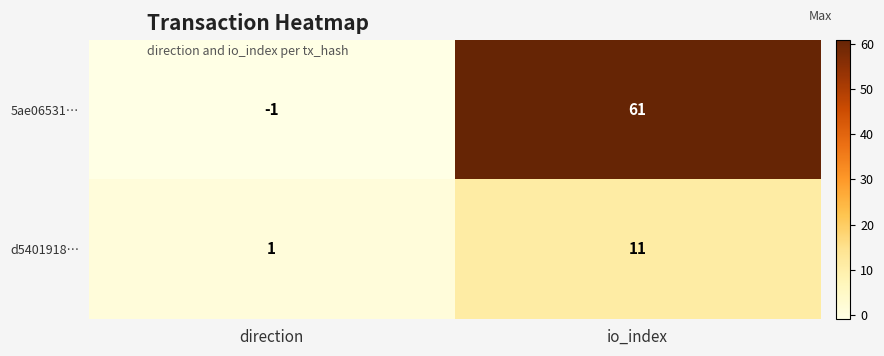

The value of d5401918… at direction is 0. True or false?

False